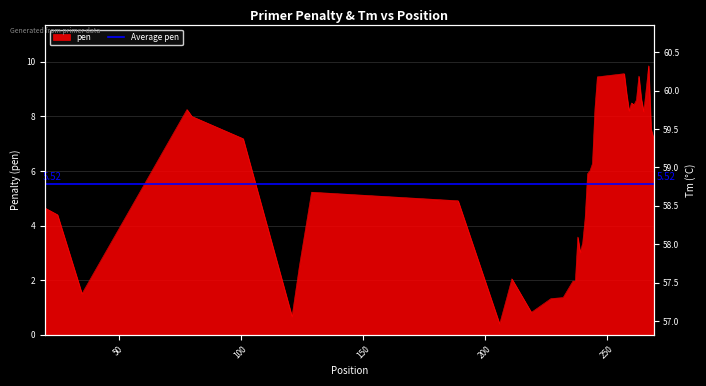

Is the value of pen at 266 greater than the value of PRIMER_RIGHT_0_TM at 101?

No